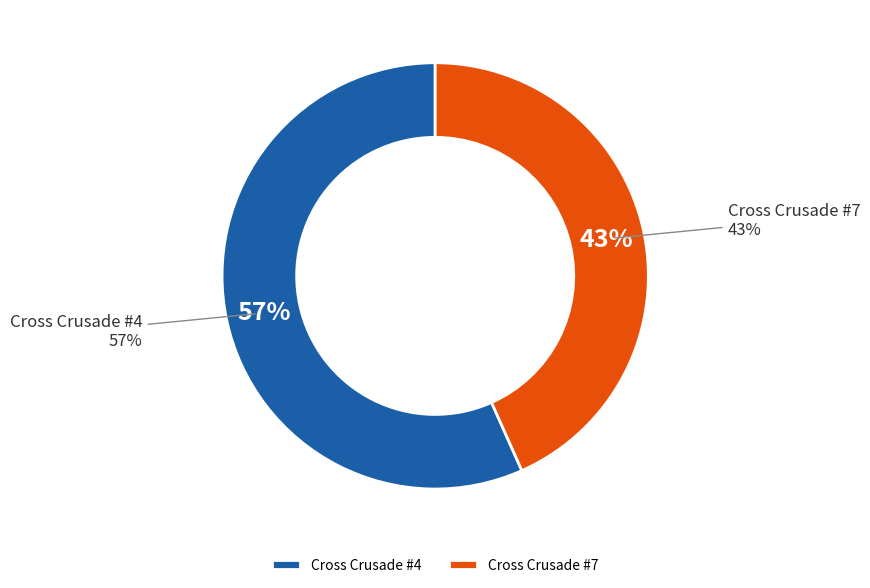

What portion of the pie excludes Cross Crusade #7?

56.7%